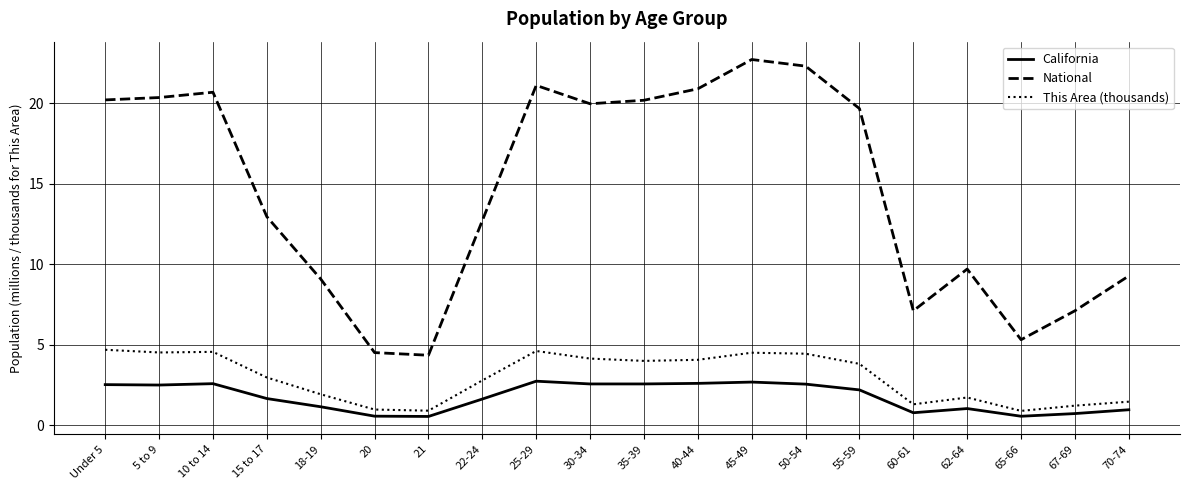

What value does the California series have at 62-64?

1.0